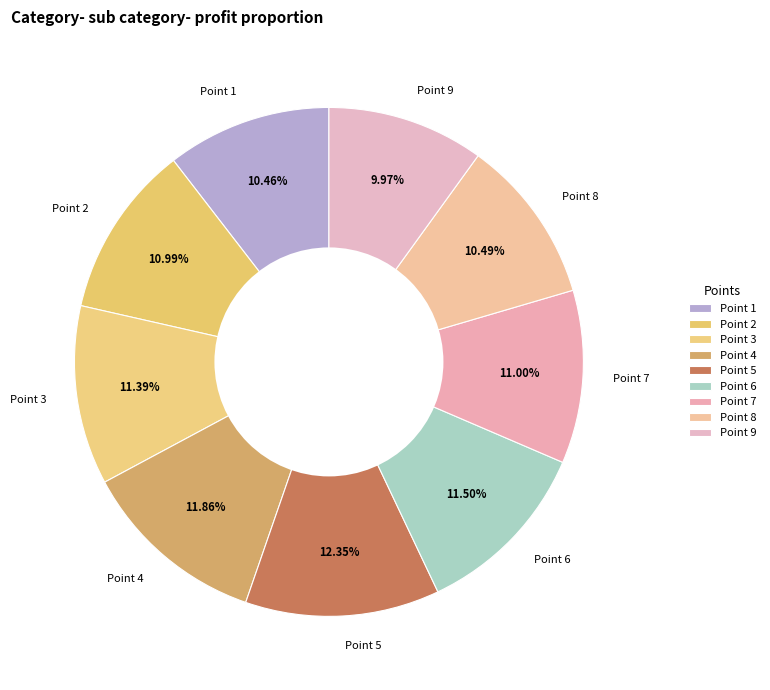

The Point 7 slice represents 11% of the pie. True or false?

True